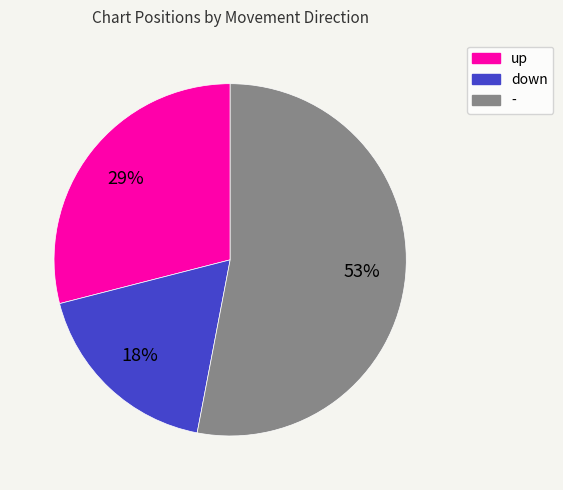

True or false: down accounts for 18% of the total.

True